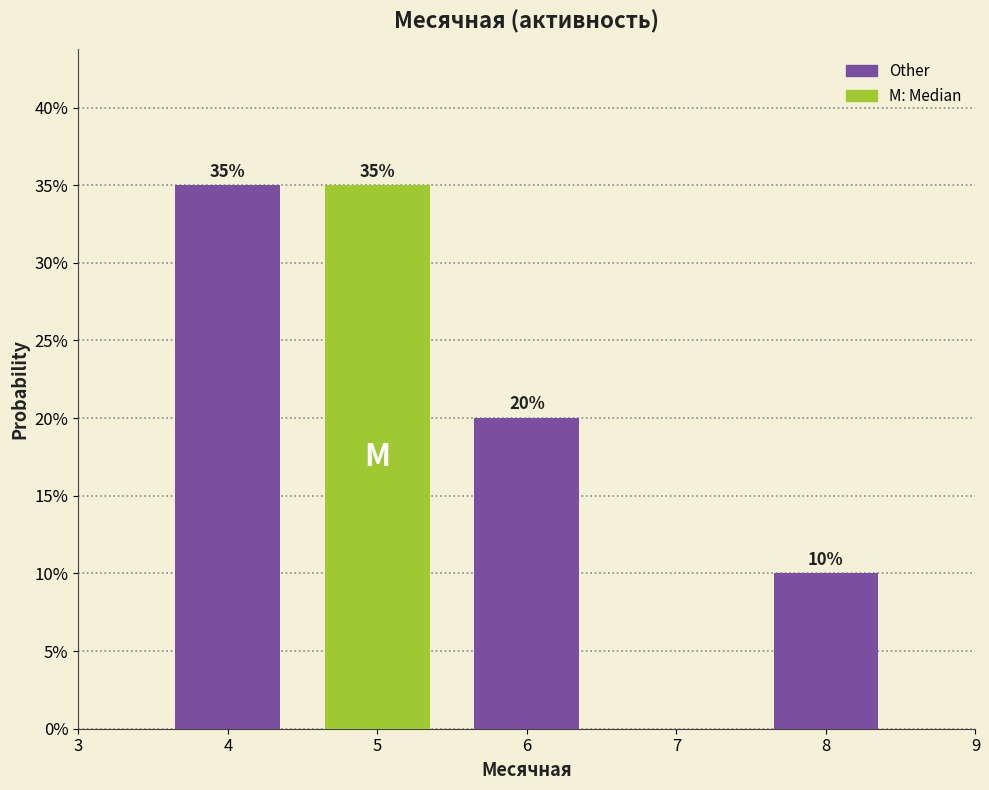

Reading left to right, what are all the values shown in this chart?

35	35	20	10